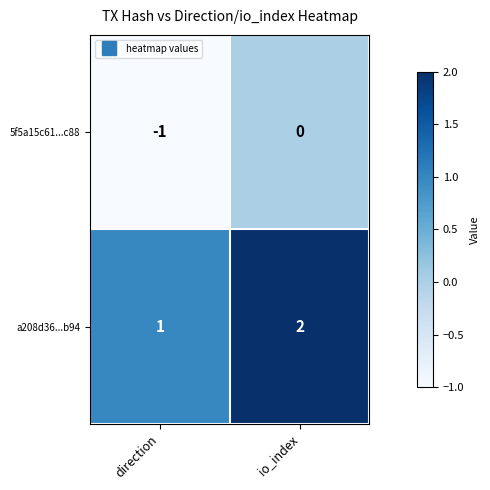

What is the sum of the a208d36...b94 values at io_index and direction?

3